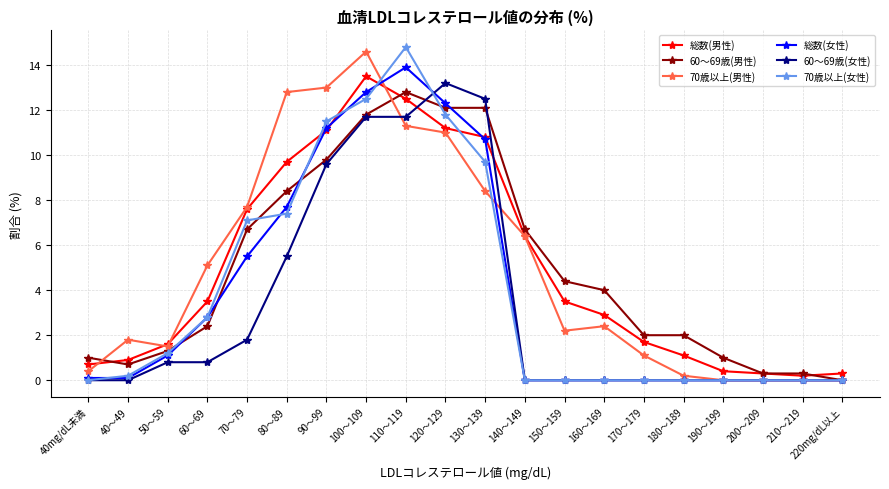

Which series changed the most between 90～99 and 130～139?

70歳以上(男性)